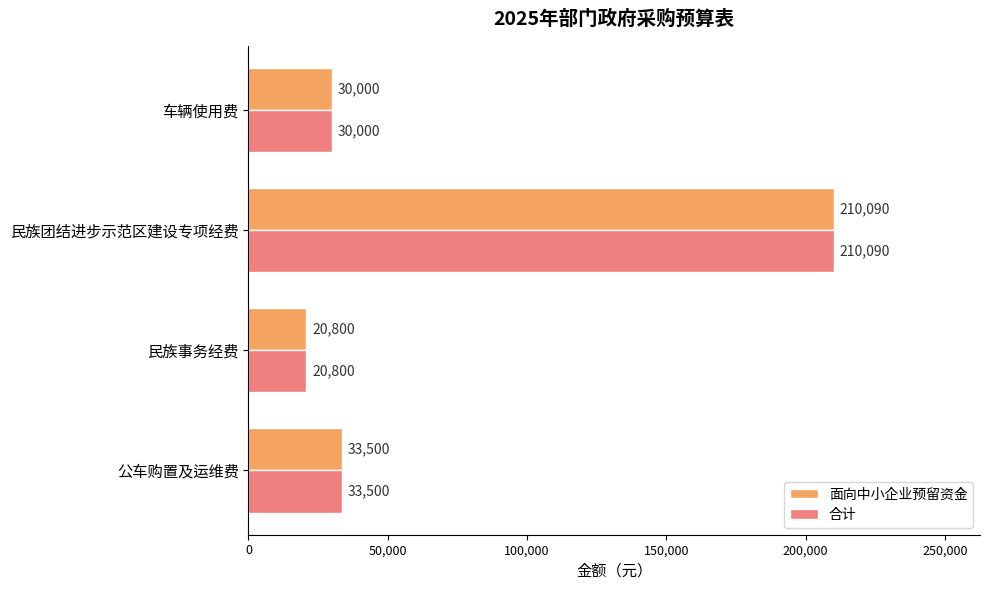

The value of 面向中小企业预留资金 at 民族事务经费 is 20800. True or false?

True